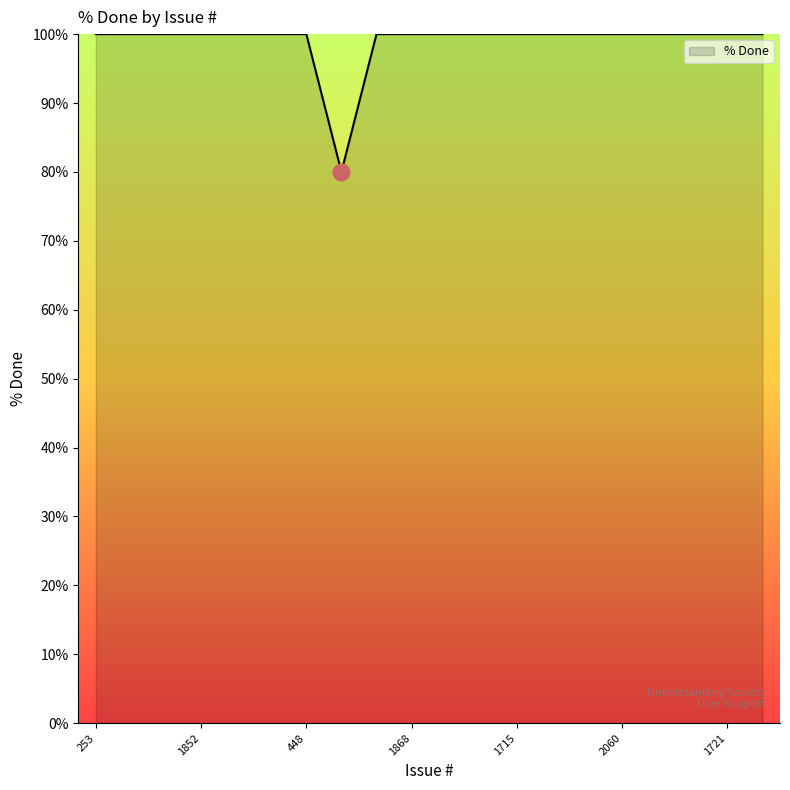

What is the difference between the maximum and minimum values?

20